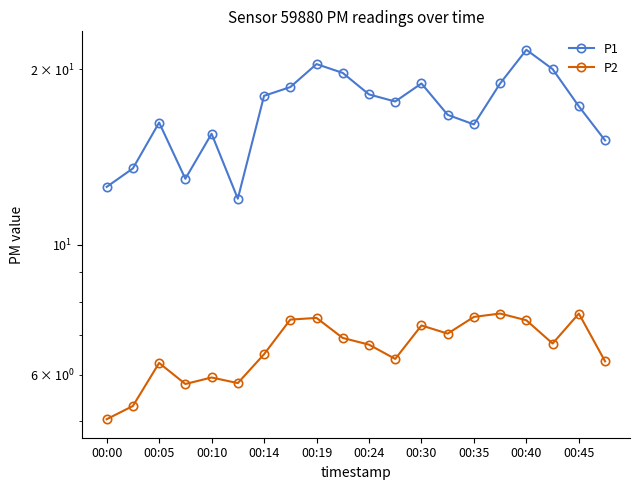

Reading left to right, extract all data points from this chart.

P1: 12.6	13.5	16.2	13.0	15.5	12.0	18.0	18.6	20.4	19.7	18.1	17.6	18.9	16.7	16.1	18.9	21.6	20.0	17.3	15.1
P2: 5.0	5.3	6.3	5.8	5.9	5.8	6.5	7.5	7.5	6.9	6.8	6.4	7.3	7.0	7.5	7.6	7.4	6.8	7.6	6.3